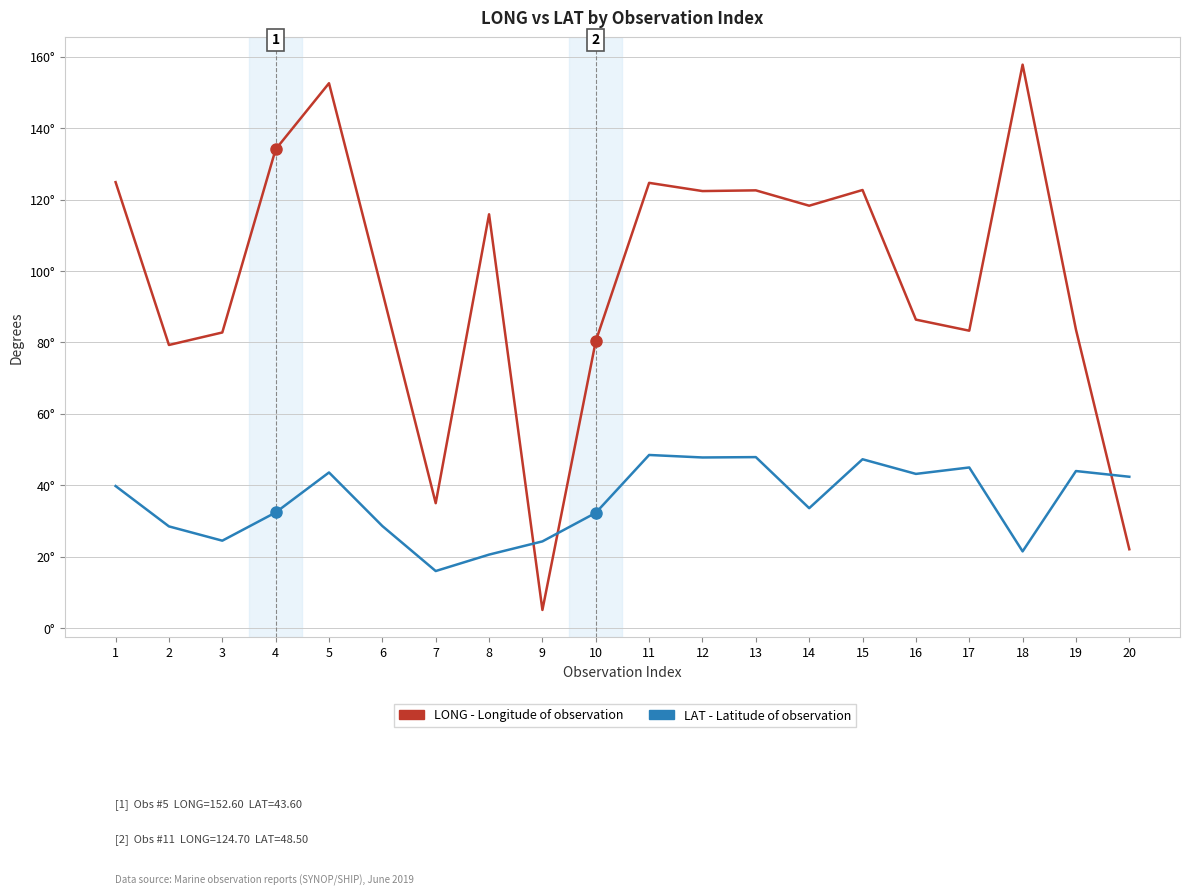

Does the chart have visible grid lines?

Yes